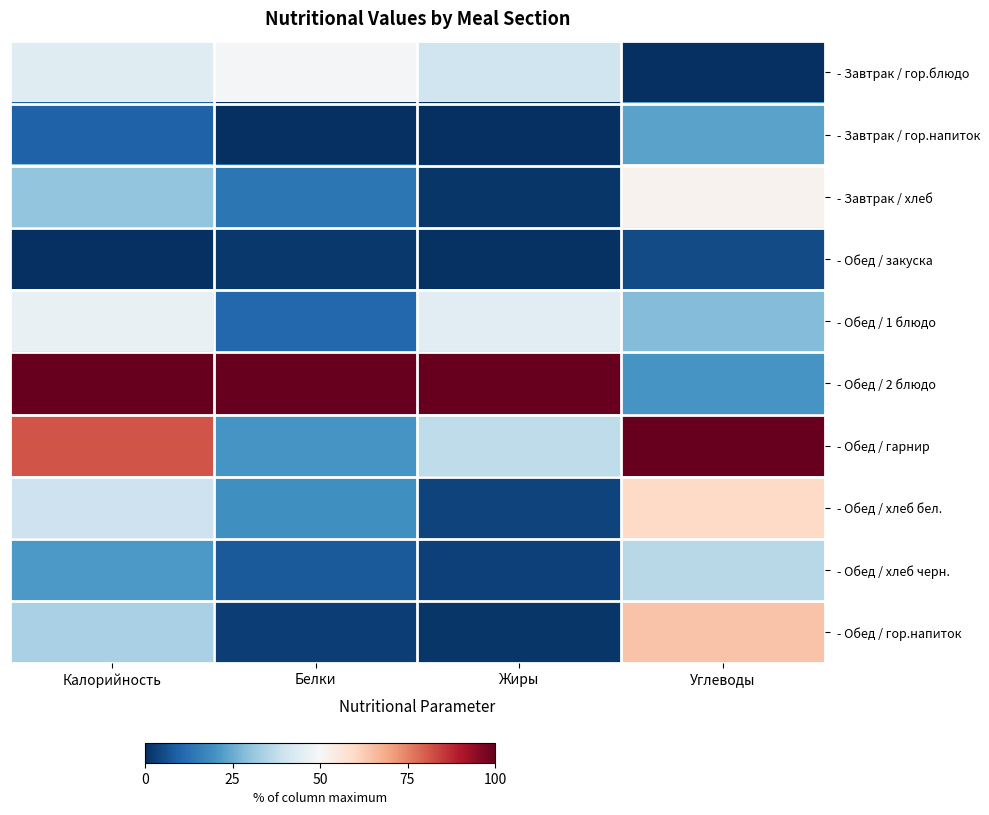

What is the total value across all series at Углеводы?

3.9